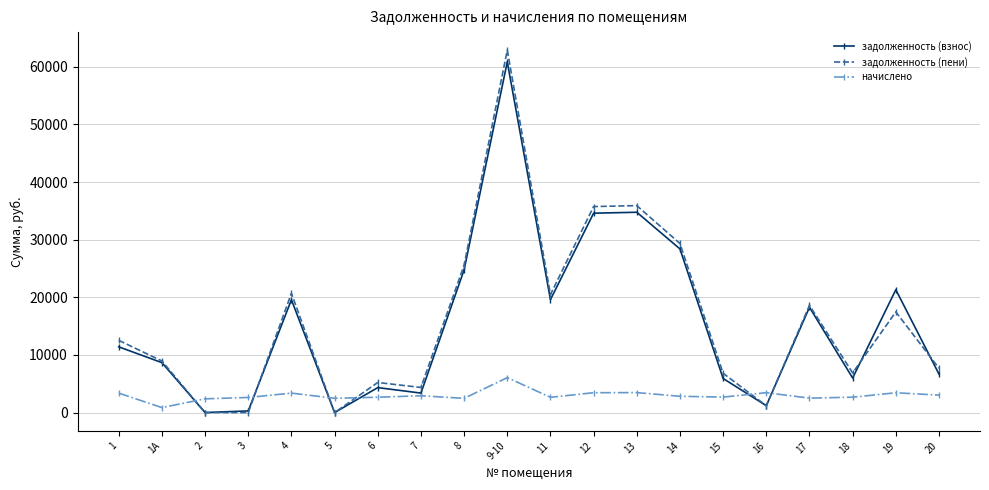

What is the total value across all series at 2?

2381.6